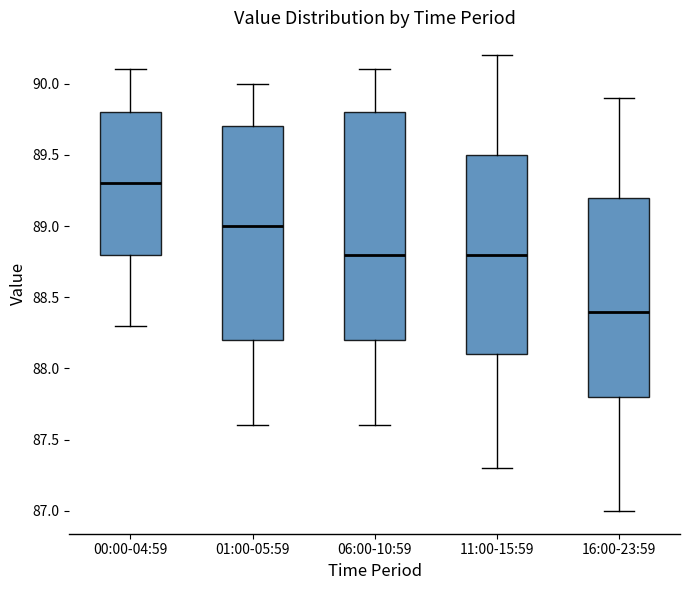

Reading left to right, read every box against the y-axis: the position of its median line, the range the box covers, and the ends of its whiskers. The values are not printed on the chart, so give them approximately, as read against the axis.

00:00-04:59: median 89.3, box 88.8 to 89.8, whiskers 88.3 to 90.1
01:00-05:59: median 89.0, box 88.2 to 89.7, whiskers 87.6 to 90.0
06:00-10:59: median 88.8, box 88.2 to 89.8, whiskers 87.6 to 90.1
11:00-15:59: median 88.8, box 88.1 to 89.5, whiskers 87.3 to 90.2
16:00-23:59: median 88.4, box 87.8 to 89.2, whiskers 87.0 to 89.9